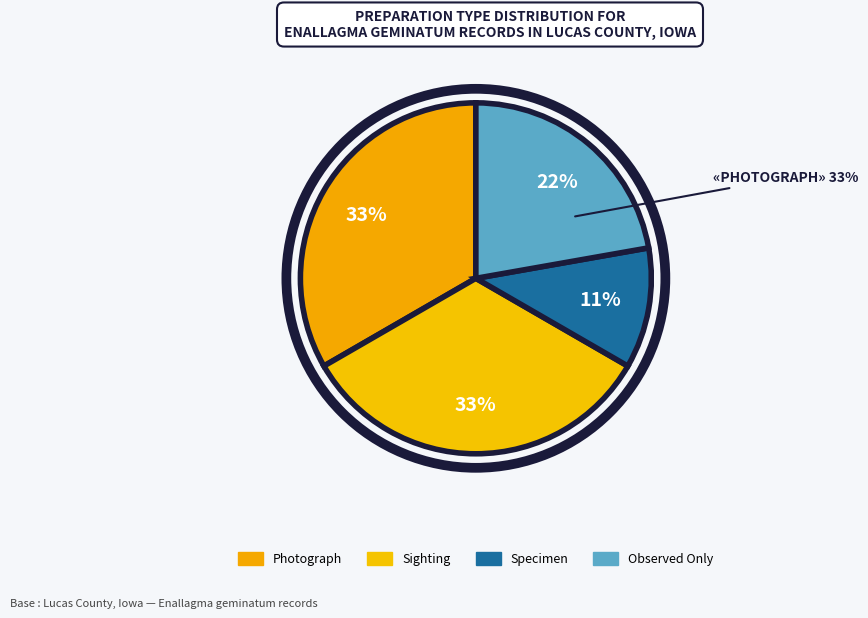

Is it true that 276613 is 17% of the pie?

False